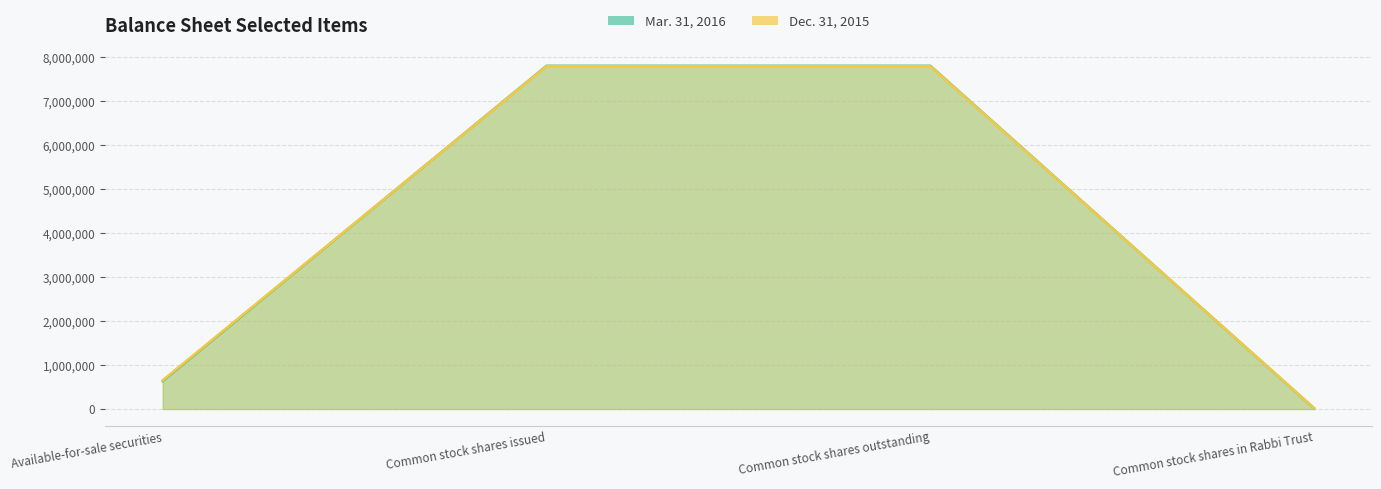

Which series changed the most between Common stock shares issued and Common stock shares outstanding?

Mar. 31, 2016